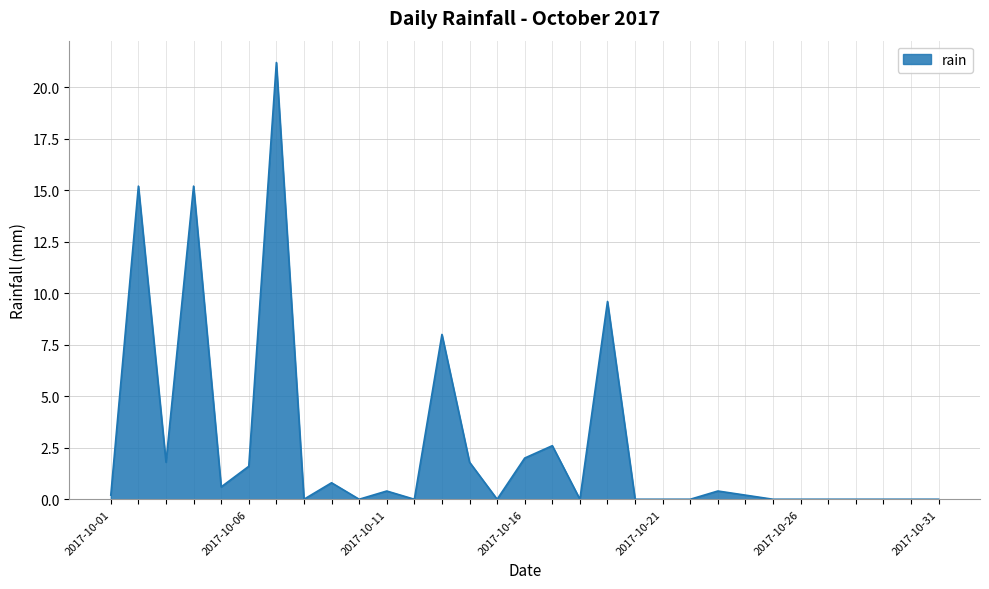

Reading left to right, transcribe all the data shown in this chart.

0.2	15.2	1.8	15.2	0.6	1.6	21.2	0.0	0.8	0.0	0.4	0.0	8.0	1.8	0.0	2.0	2.6	0.0	9.6	0.0	0.0	0.0	0.4	0.2	0.0	0.0	0.0	0.0	0.0	0.0	0.0